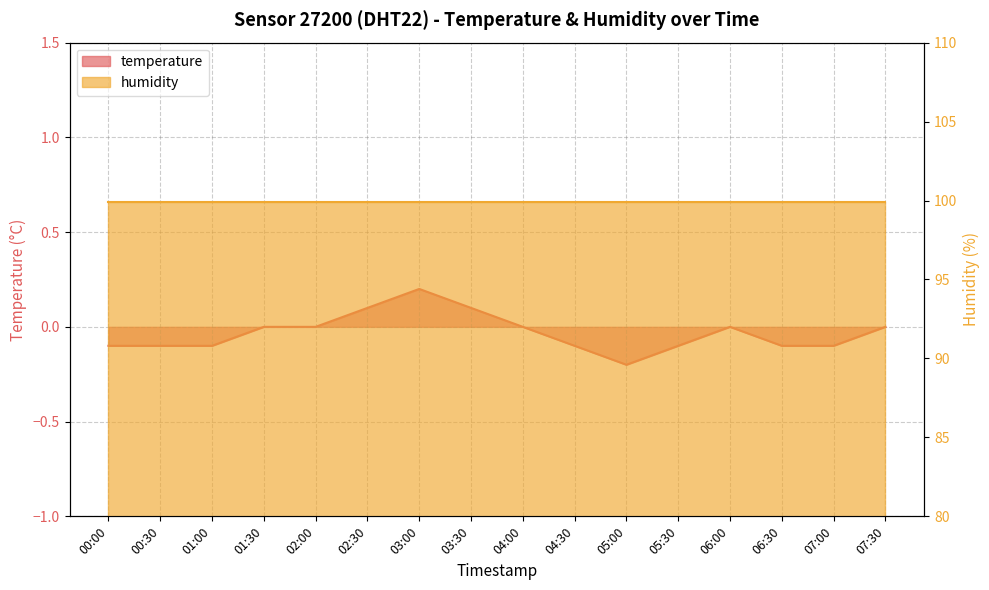

What is the value of the 3rd point from the left?

-0.1